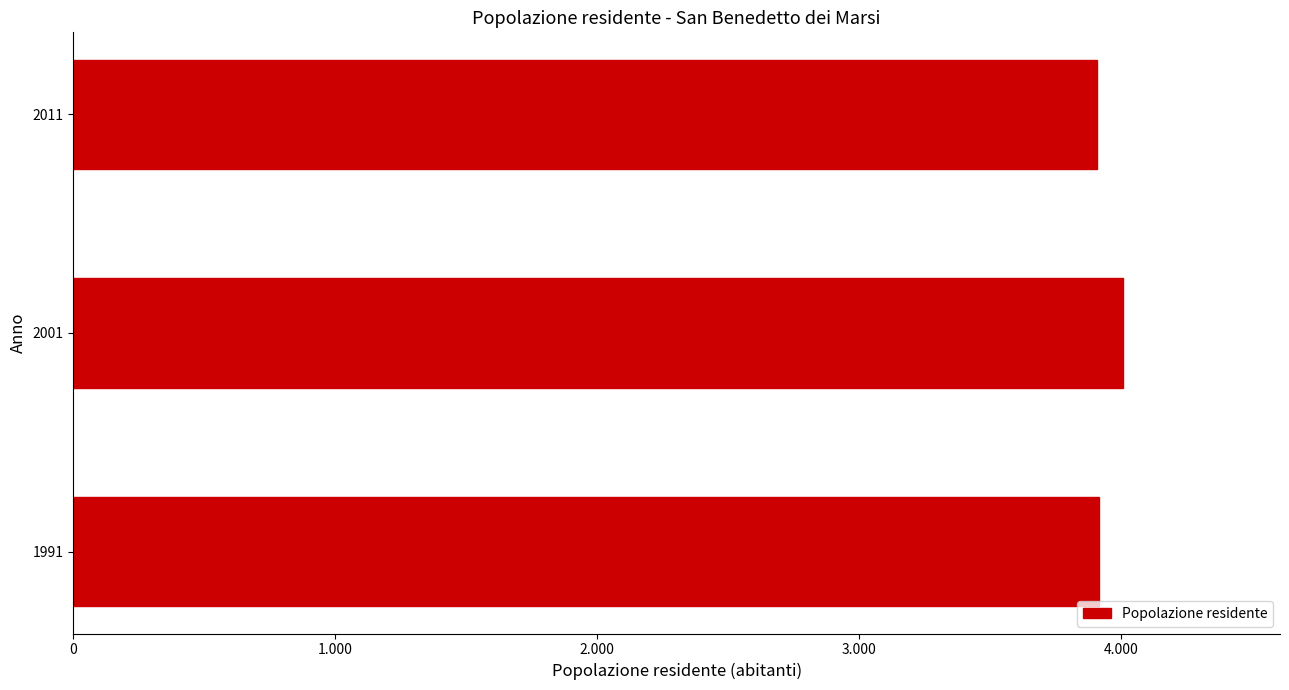

What is the smallest value displayed?

3910